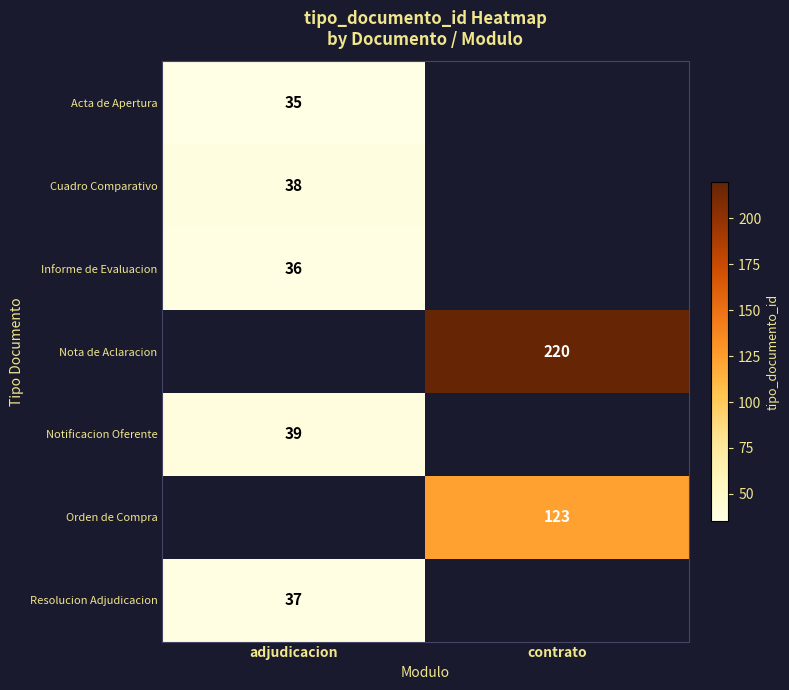

True or false: Notificacion Oferente has a value of 20 at adjudicacion.

False